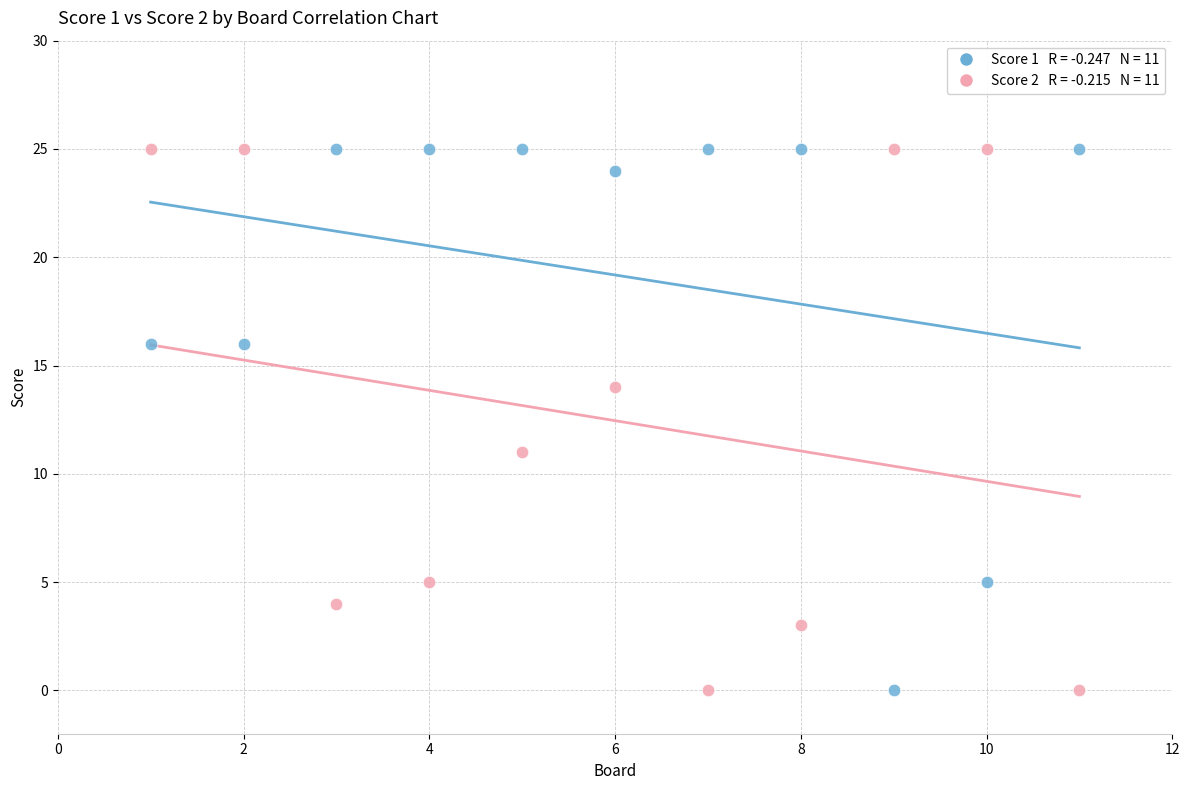

Across all series, what Y value is closest to 12?

11